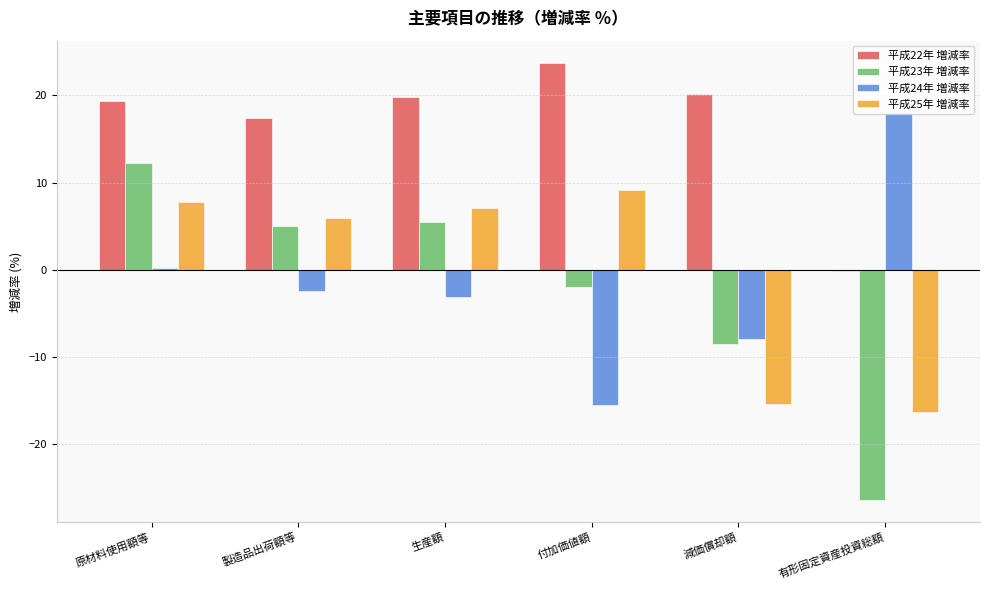

Is it true that 平成24年 増減率 equals -5.4 at 生産額?

False